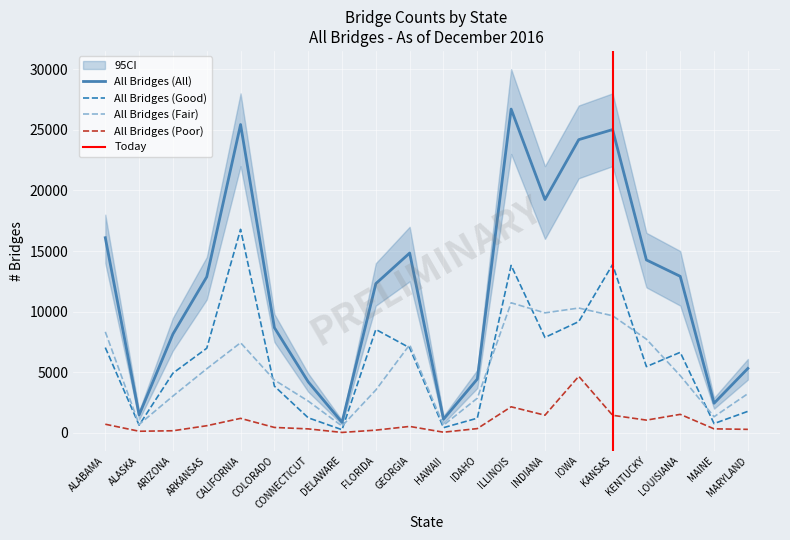

Reading left to right, extract all data points from this chart.

All Bridges (All): ALABAMA=16098	ALASKA=1488	ARIZONA=8154	ARKANSAS=12871	CALIFORNIA=25431	COLORADO=8682	CONNECTICUT=4214	DELAWARE=877	FLORIDA=12313	GEORGIA=14835	HAWAII=1132	IDAHO=4445	ILLINOIS=26704	INDIANA=19245	IOWA=24184	KANSAS=25013	KENTUCKY=14265	LOUISIANA=12915	MAINE=2450	MARYLAND=5321
All Bridges (Good): ALABAMA=7040	ALASKA=644	ARIZONA=4931	ARKANSAS=6984	CALIFORNIA=16788	COLORADO=3861	CONNECTICUT=1250	DELAWARE=267	FLORIDA=8534	GEORGIA=7021	HAWAII=436	IDAHO=1218	ILLINOIS=13815	INDIANA=7876	IOWA=9182	KANSAS=13890	KENTUCKY=5471	LOUISIANA=6647	MAINE=774	MARYLAND=1782
All Bridges (Fair): ALABAMA=8338	ALASKA=702	ARIZONA=3042	ARKANSAS=5291	CALIFORNIA=7439	COLORADO=4364	CONNECTICUT=2628	DELAWARE=567	FLORIDA=3545	GEORGIA=7275	HAWAII=634	IDAHO=2867	ILLINOIS=10732	INDIANA=9902	IOWA=10300	KANSAS=9664	KENTUCKY=7733	LOUISIANA=4730	MAINE=1337	MARYLAND=3242
All Bridges (Poor): ALABAMA=720	ALASKA=141	ARIZONA=181	ARKANSAS=596	CALIFORNIA=1204	COLORADO=455	CONNECTICUT=336	DELAWARE=43	FLORIDA=233	GEORGIA=539	HAWAII=62	IDAHO=360	ILLINOIS=2157	INDIANA=1464	IOWA=4671	KANSAS=1458	KENTUCKY=1059	LOUISIANA=1534	MAINE=339	MARYLAND=297